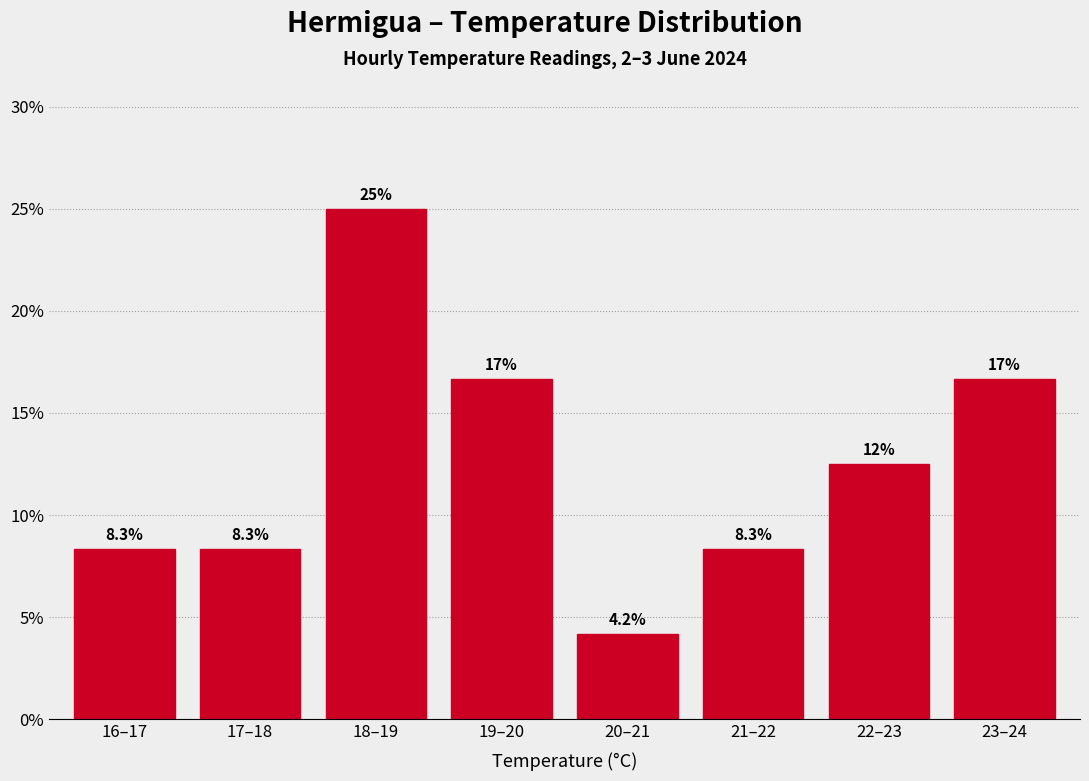

Reading left to right, what are all the values shown in this chart?

16–17=8.3	17–18=8.3	18–19=25.0	19–20=16.7	20–21=4.2	21–22=8.3	22–23=12.5	23–24=16.7